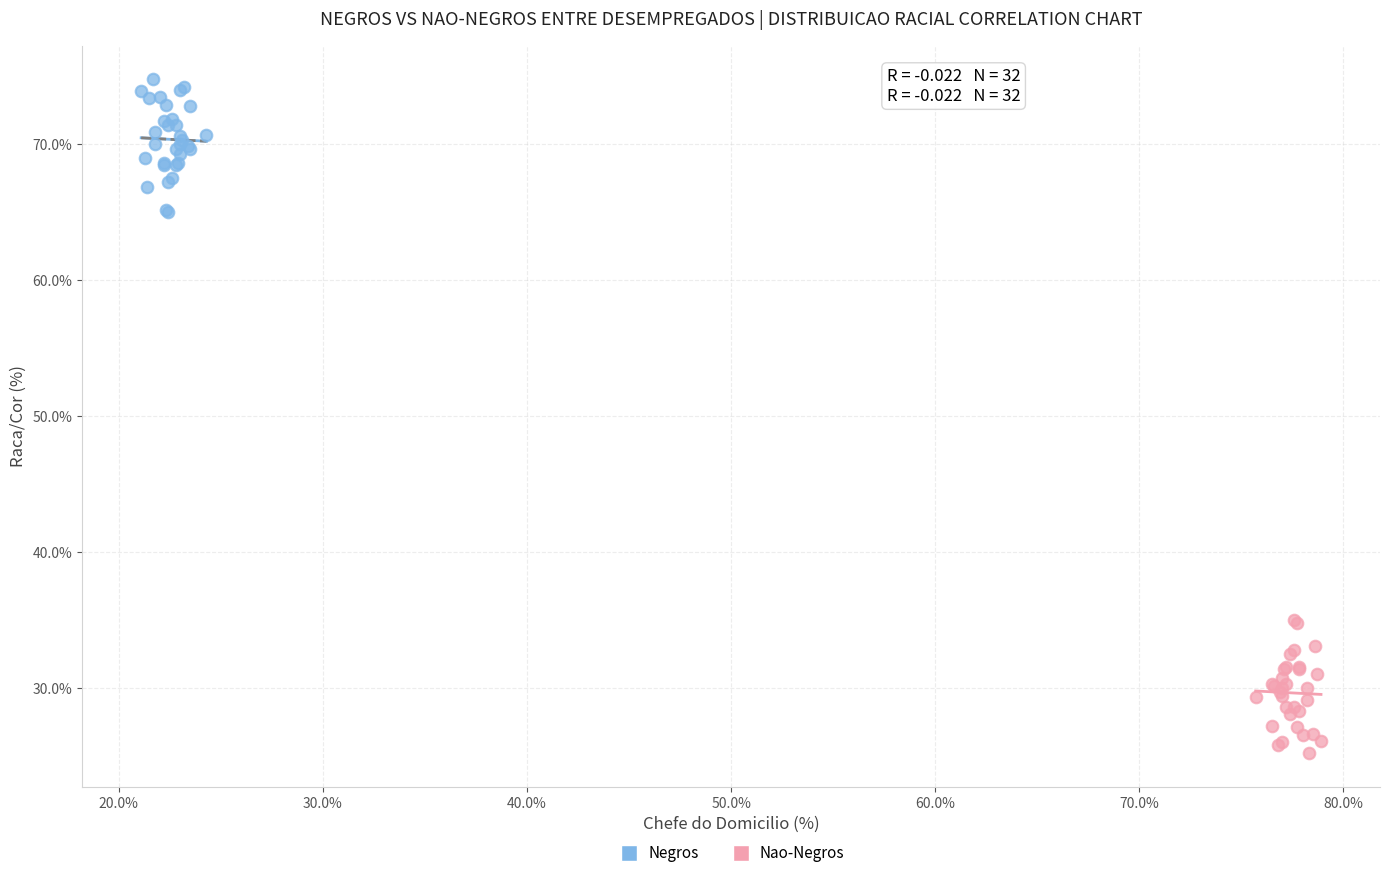

Which series reaches the maximum Y coordinate?

Negros